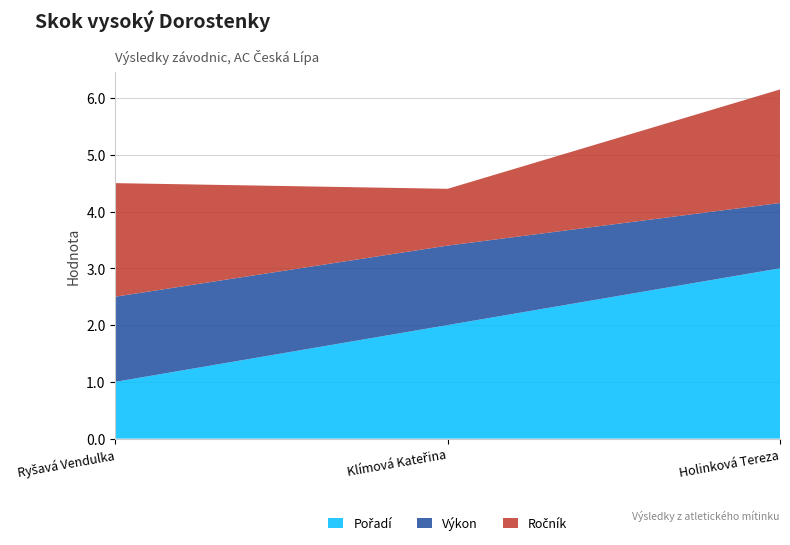

Reading right to left, what are all the values shown in this chart?

Pořadí: 3.0	2.0	1.0
Výkon: 1.1	1.4	1.5
Ročník: 2.0	1.0	2.0